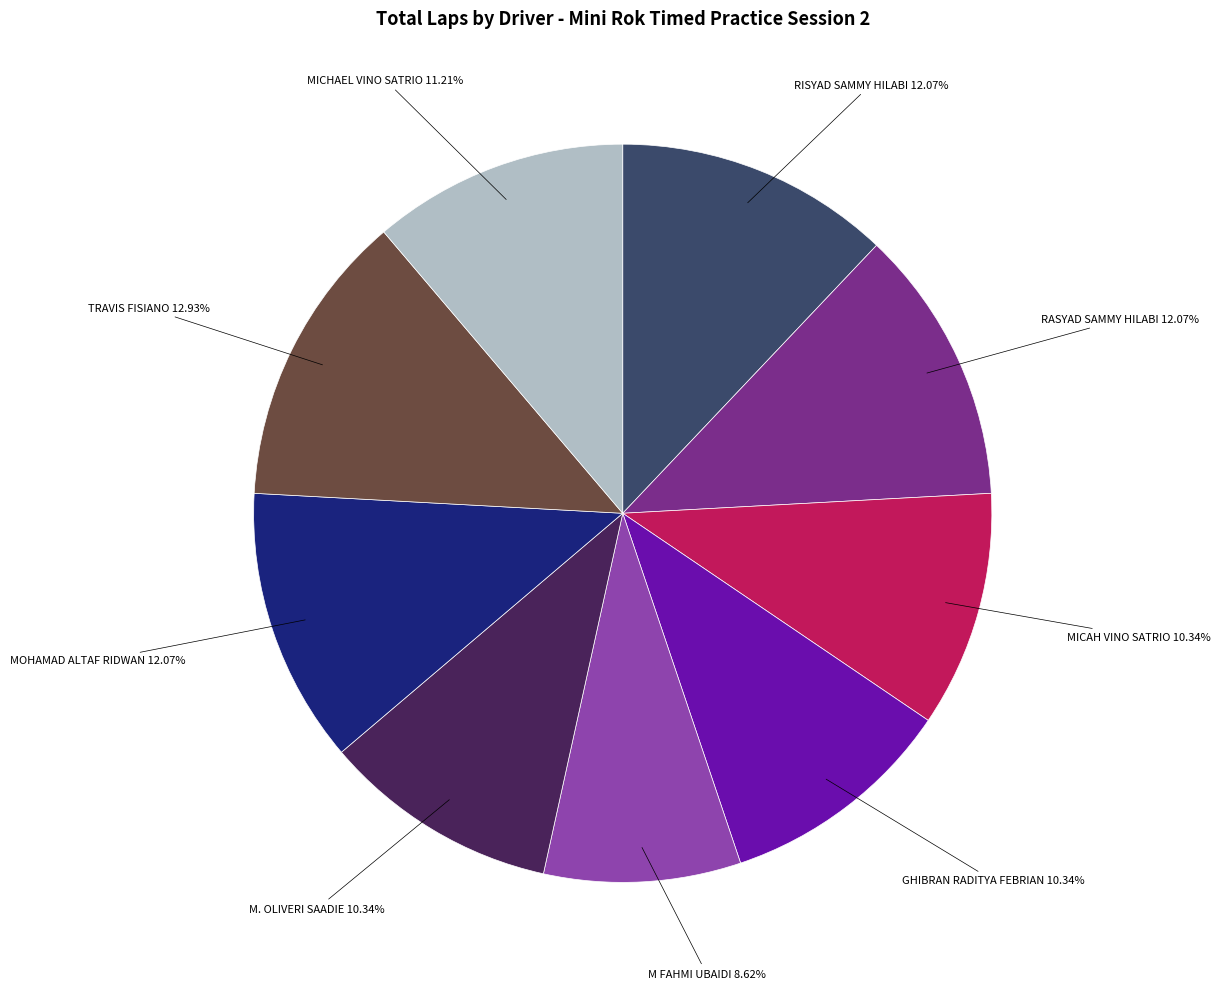

Which slice is the smallest?

M FAHMI UBAIDI